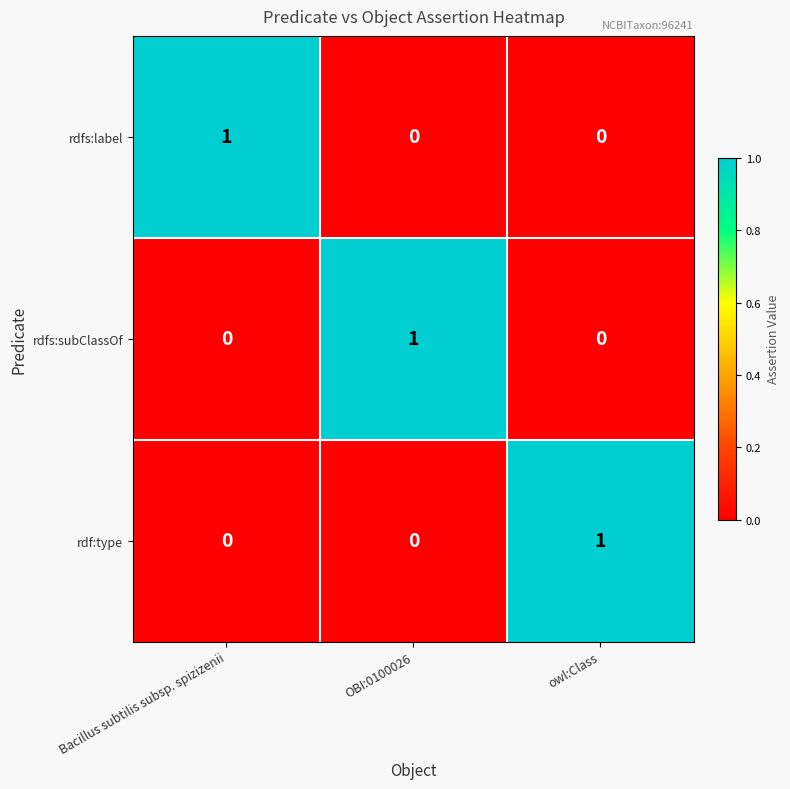

True or false: rdfs:label has a value of 0 at owl:Class.

True